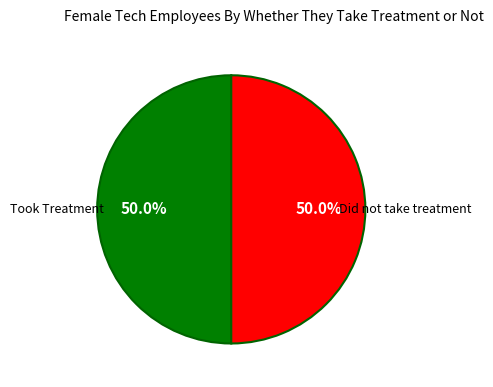

Approximately how many times larger is the value at Took Treatment compared to Did not take treatment?

1.0